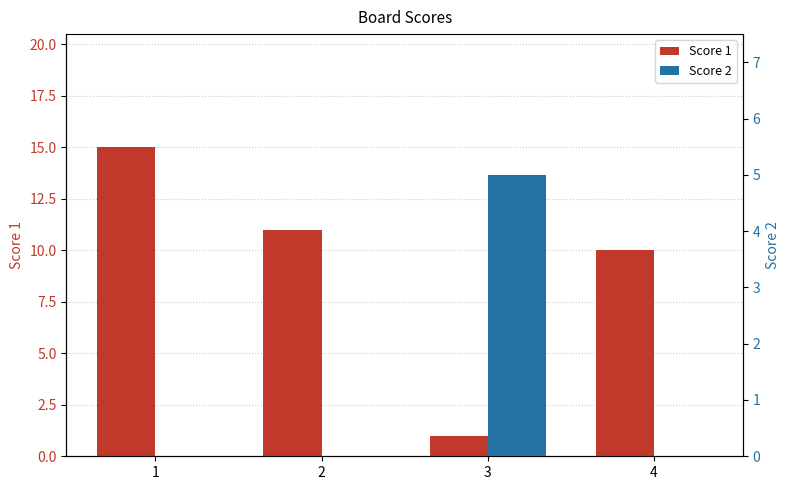

What are all the series names shown in the legend?

Score 1, Score 2